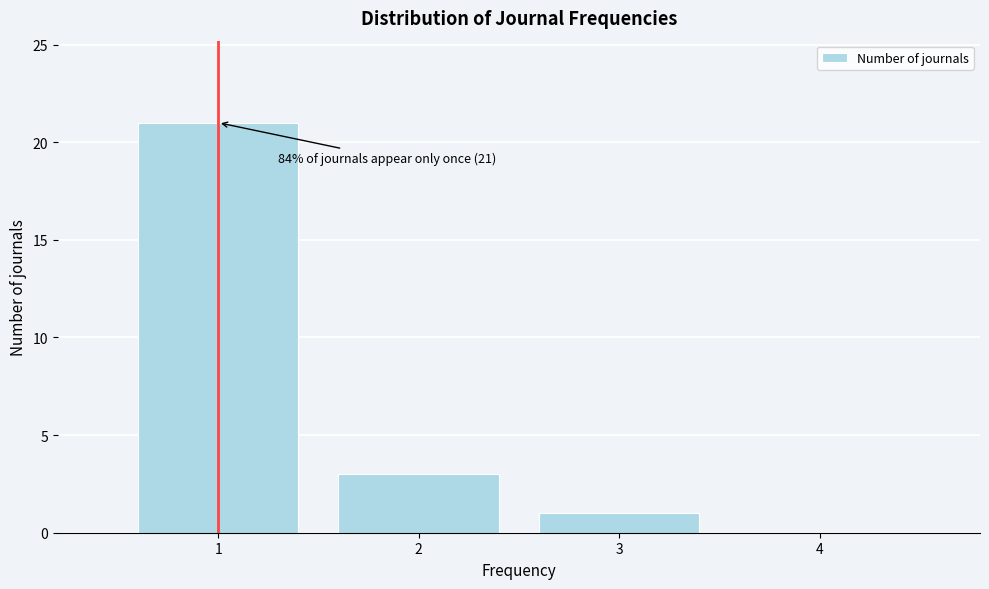

Reading left to right, list all the values displayed in this chart.

1=21	2=3	3=1	4=0